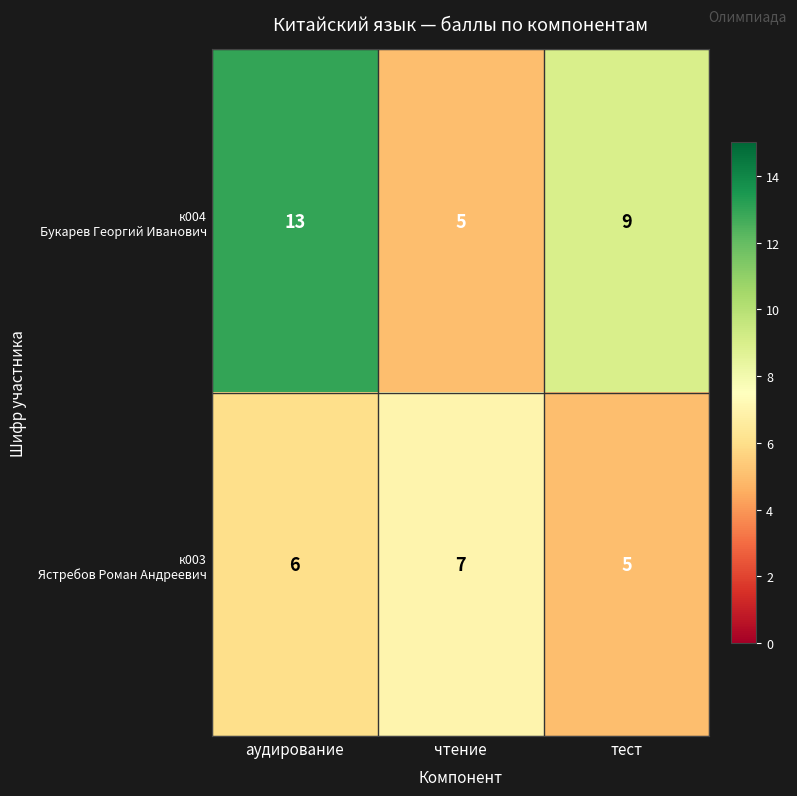

How many categories are shown in the chart?

3